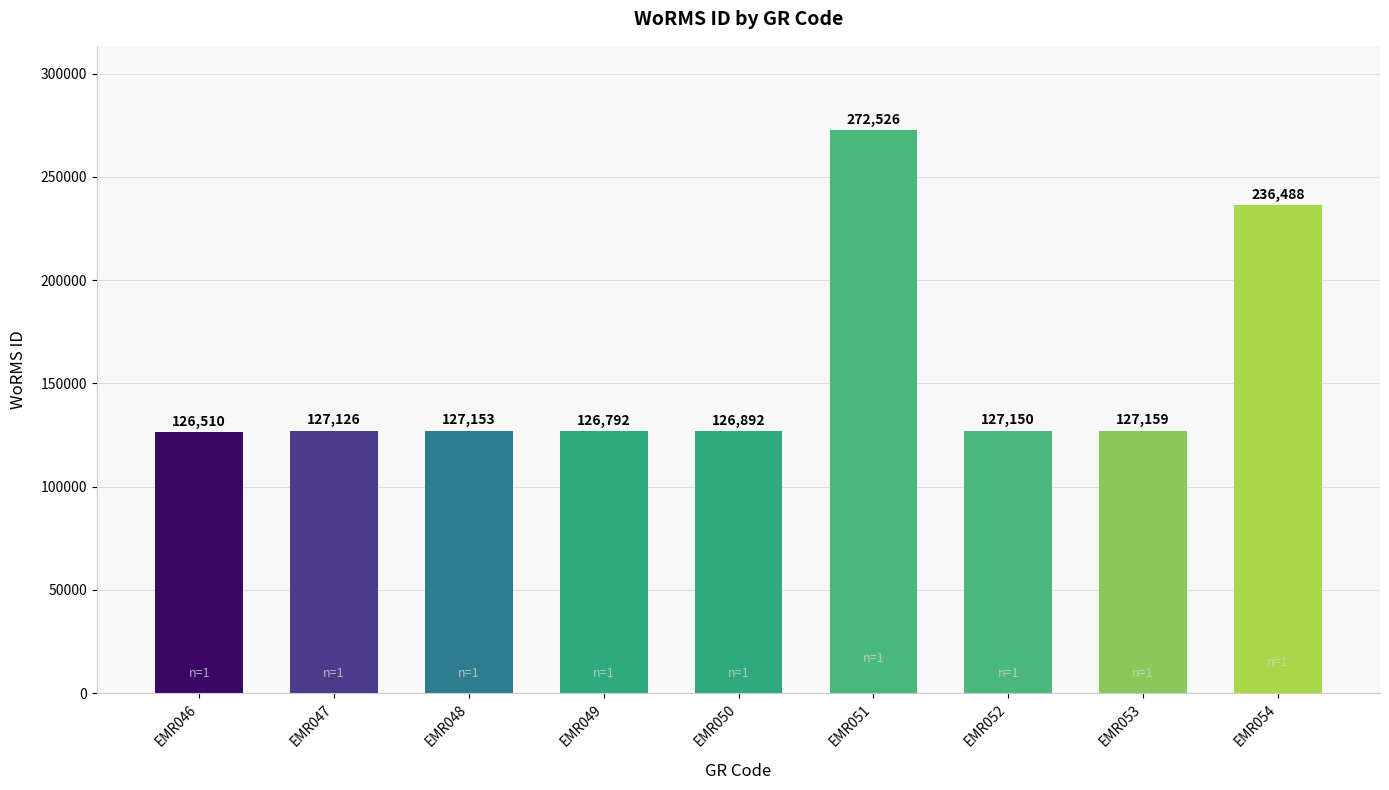

Rank the categories by value from lowest to highest.

EMR046, EMR049, EMR050, EMR047, EMR052, EMR048, EMR053, EMR054, EMR051